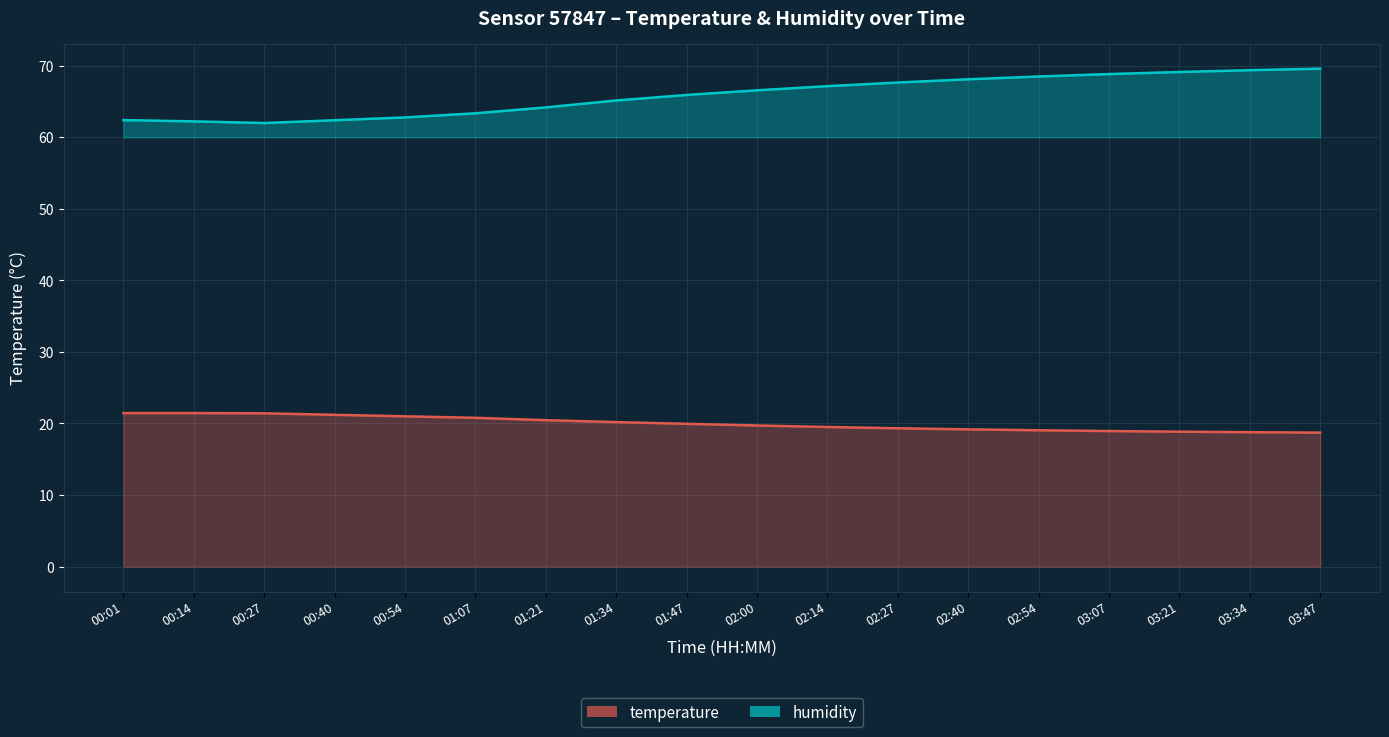

What is the difference between the humidity values at 00:27 and 02:00?

4.6